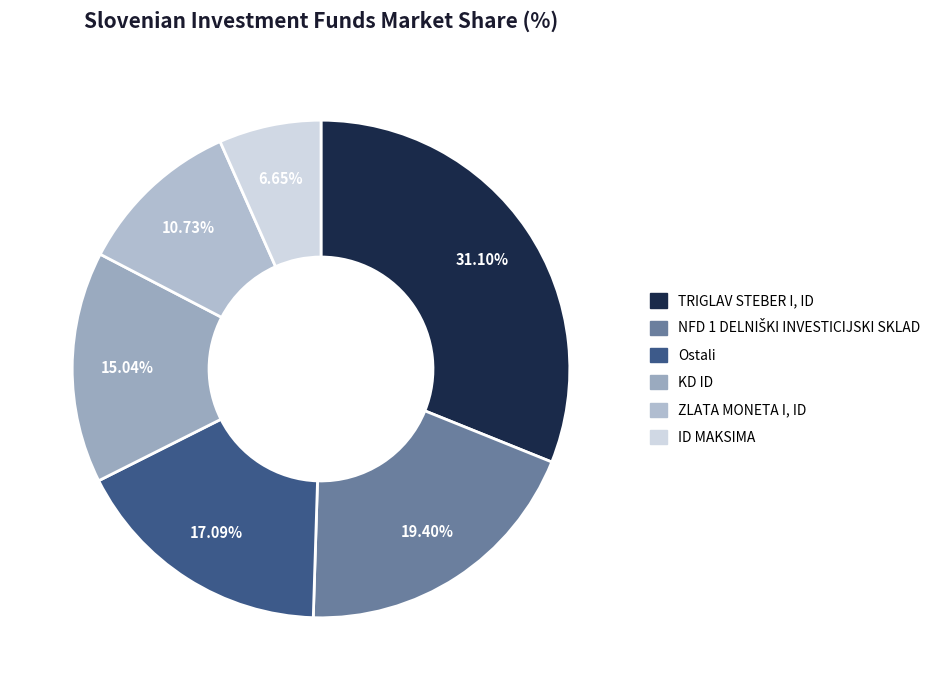

How many segments does this pie chart have?

6